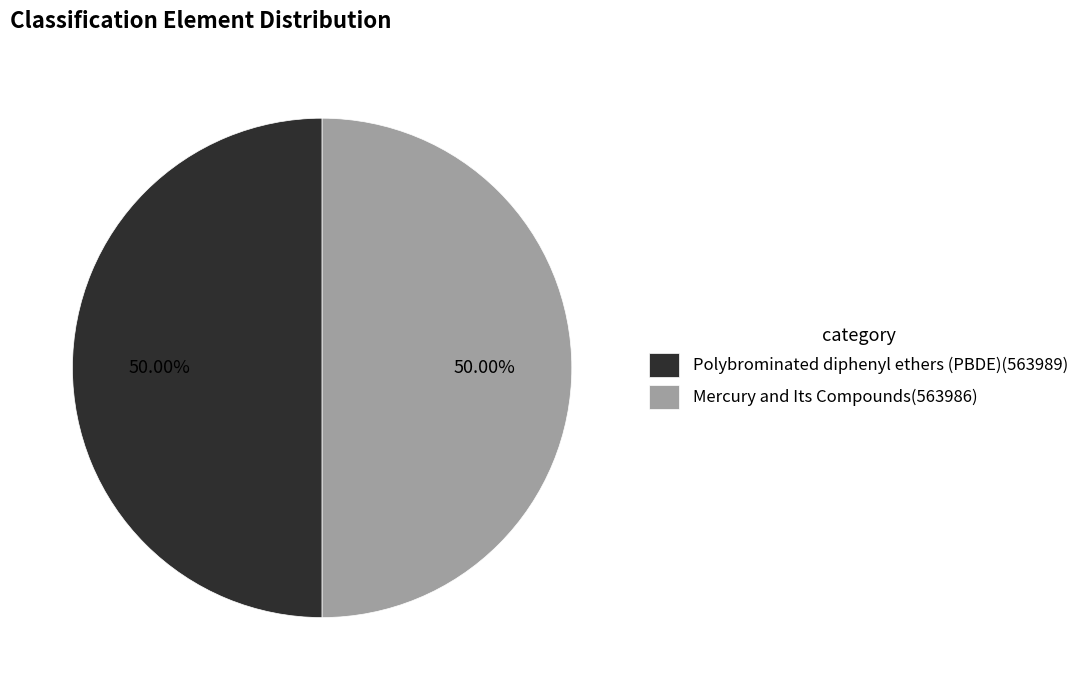

Approximately how many times larger is the value at Mercury and Its Compounds(563986) compared to Polybrominated diphenyl ethers (PBDE)(563989)?

1.0